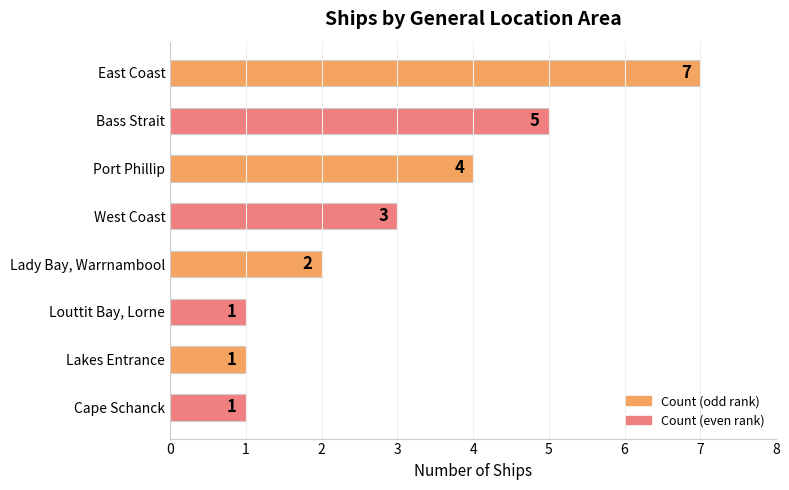

Where is the data nearest to the value 4?

Port Phillip